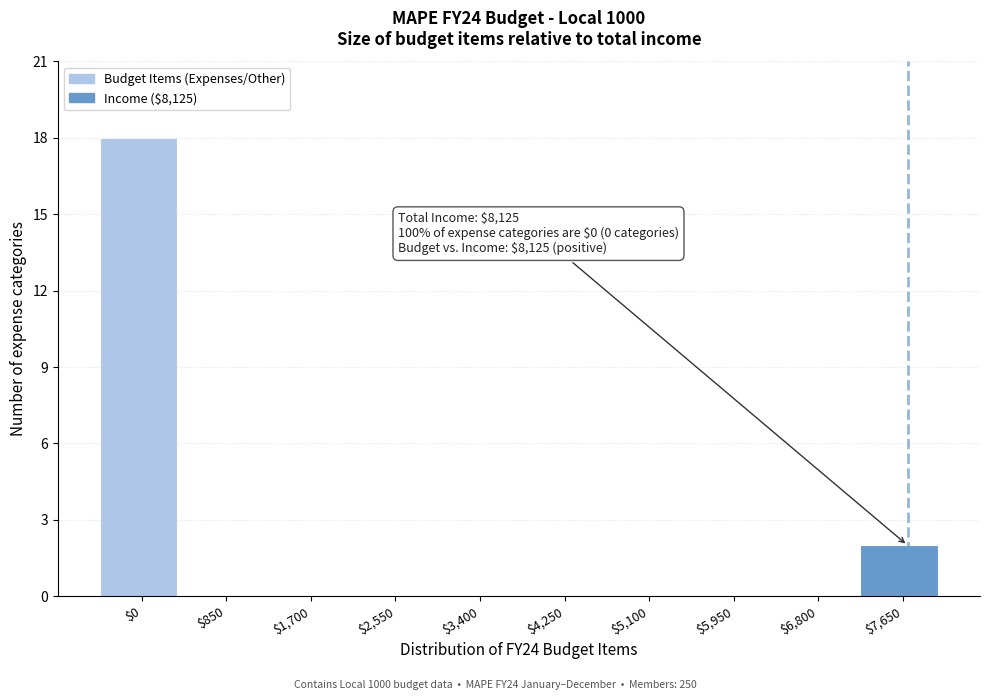

Is it true that the value at $6,800 is 0?

True